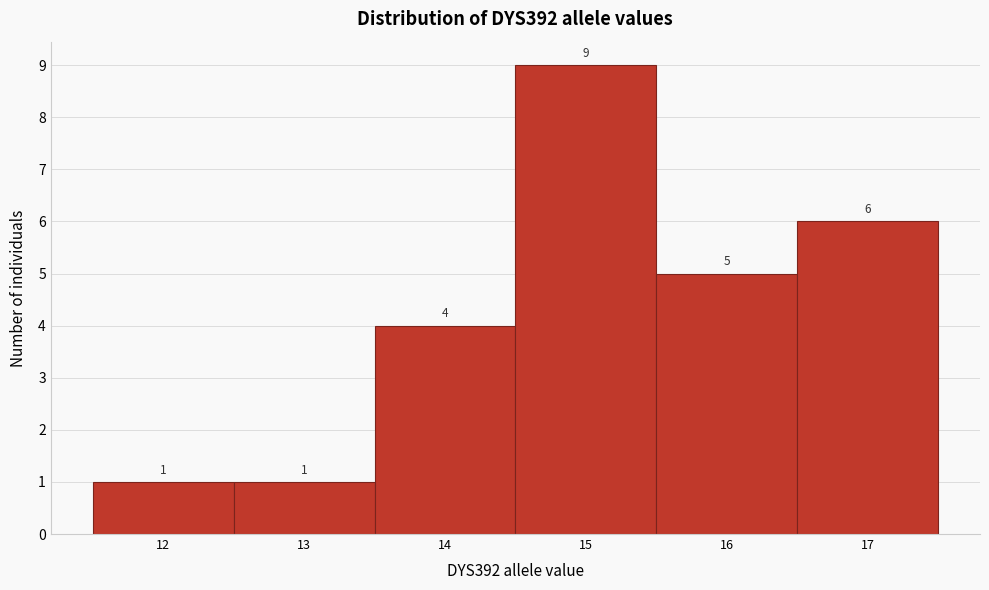

Reading left to right, transcribe this chart: for each bar, give the range it covers on the x-axis and its height.

11.5 to 12.5: 1
12.5 to 13.5: 1
13.5 to 14.5: 4
14.5 to 15.5: 9
15.5 to 16.5: 5
16.5 to 17.5: 6